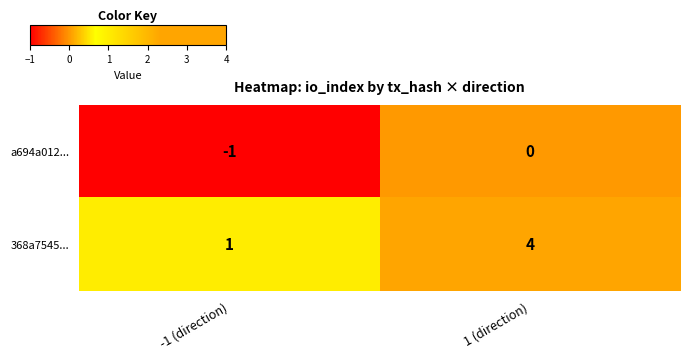

Count the number of data series in this chart.

2